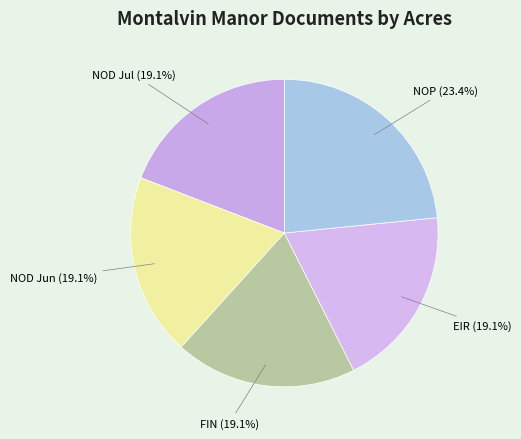

To the nearest percent, what is the difference between the largest and smallest slice percentages?

4%